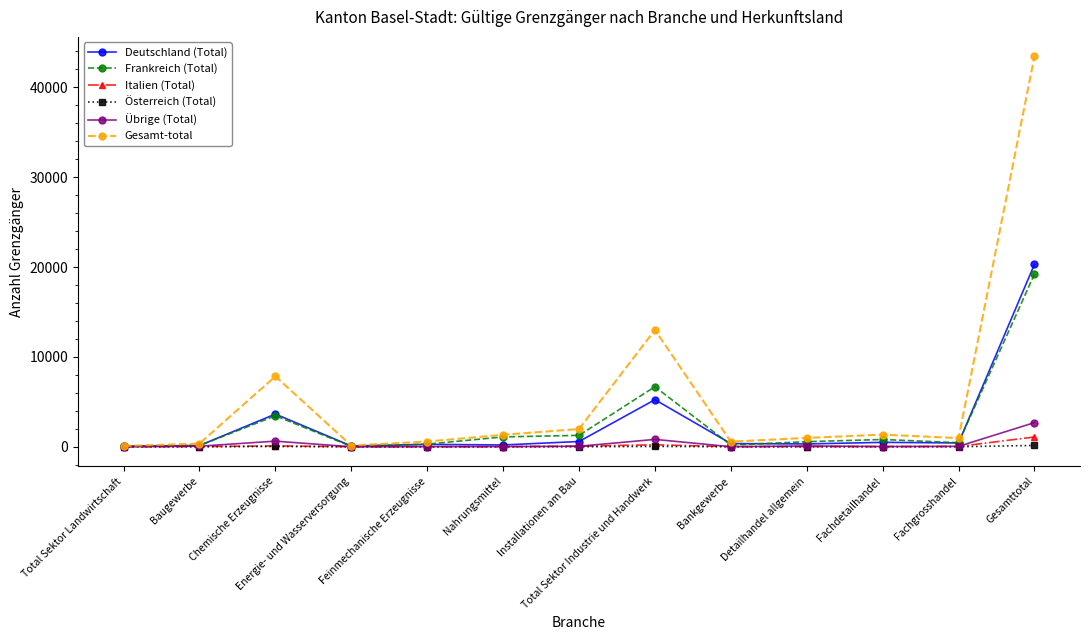

What is the maximum value shown in the chart?

43430